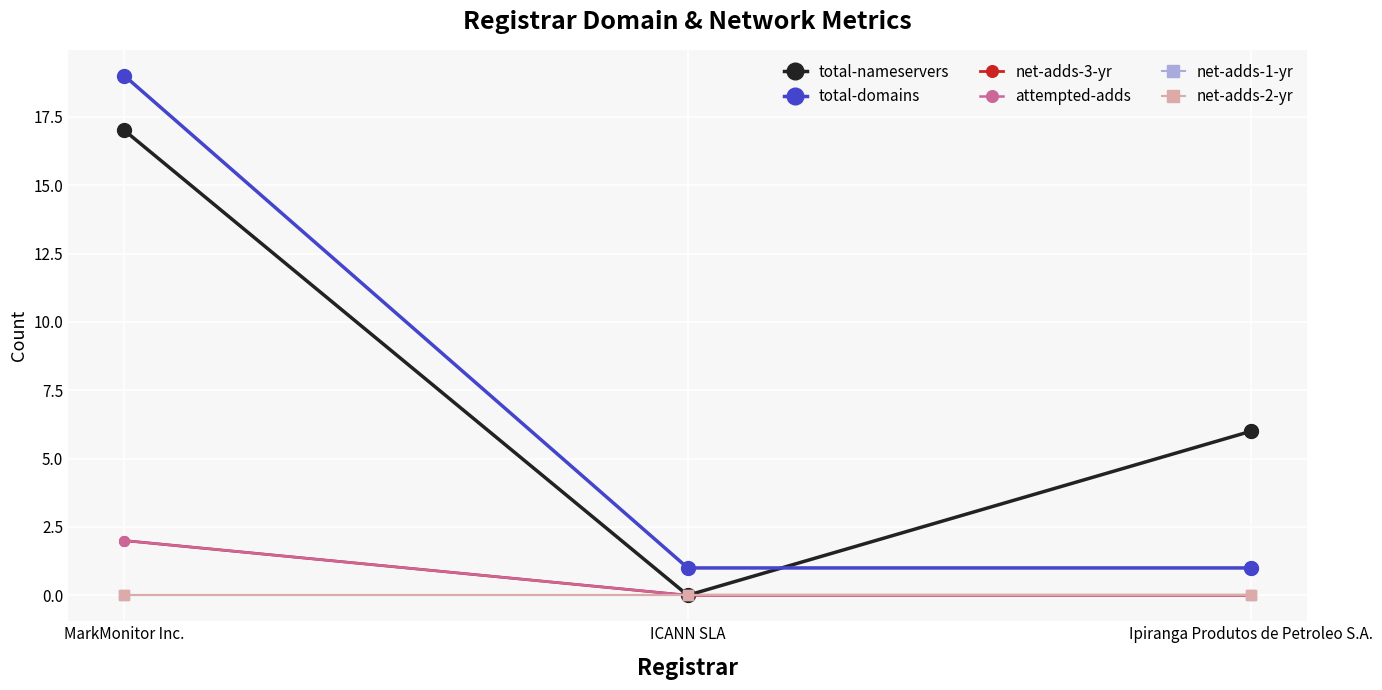

At which category is the sum across all series the highest?

MarkMonitor Inc.